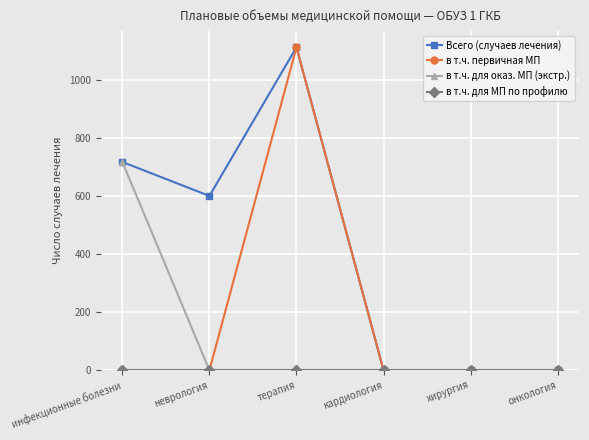

What is the label of the 3rd point from the left?

терапия